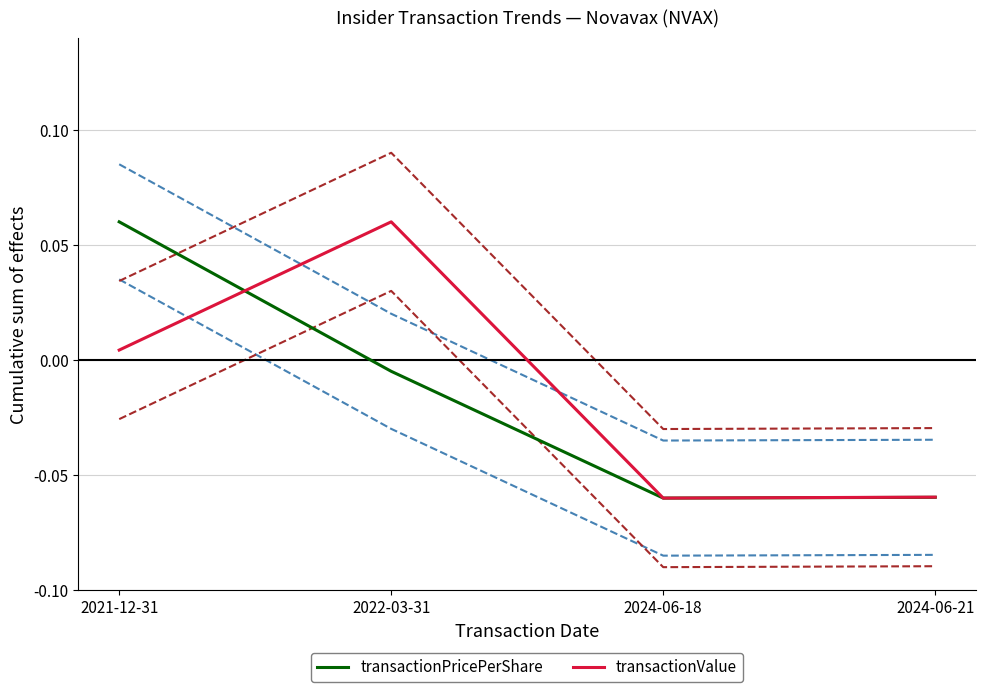

Is it true that transactionPricePerShare equals -0.0 at 2022-03-31?

False